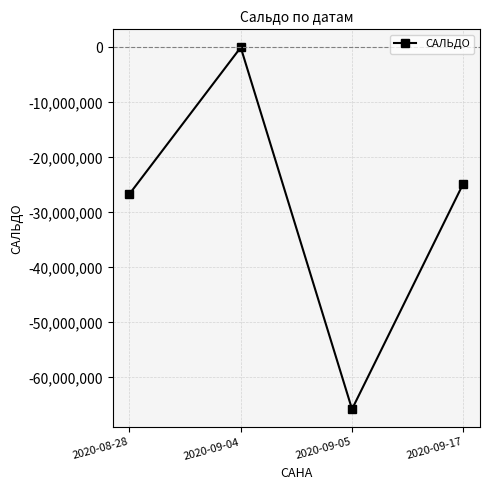

How many lines are shown in the chart?

1